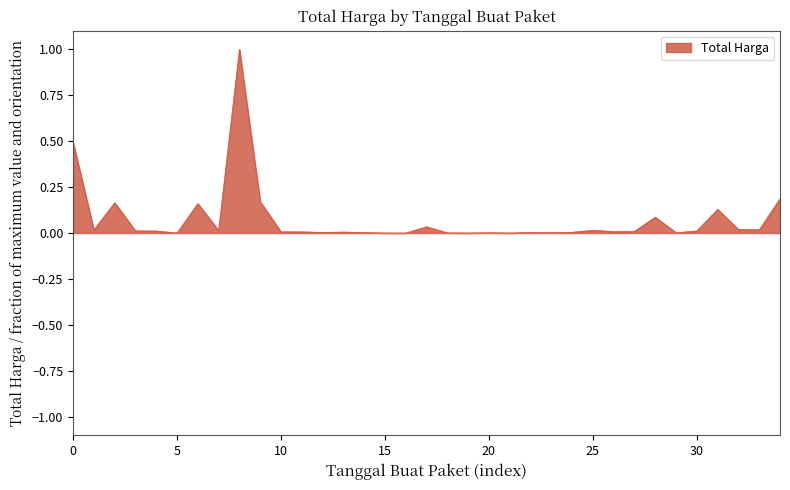

What is the difference between the maximum and minimum values?

1.0